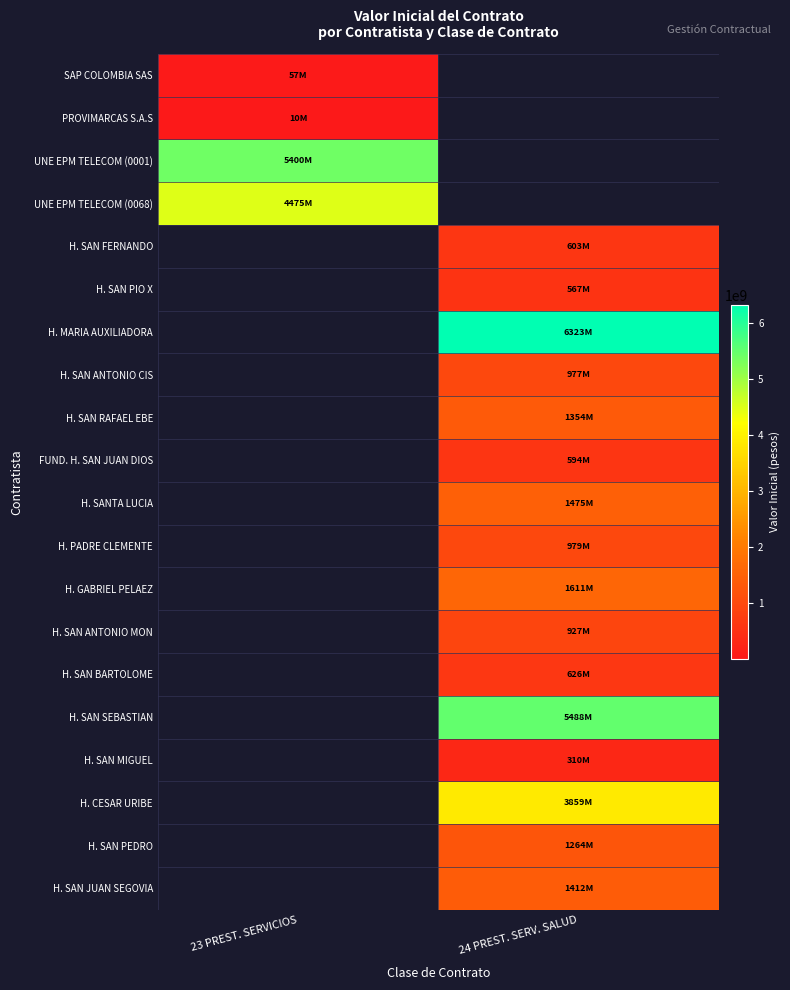

At which category does the chart reach its peak across all series?

24 PREST. SERV. SALUD